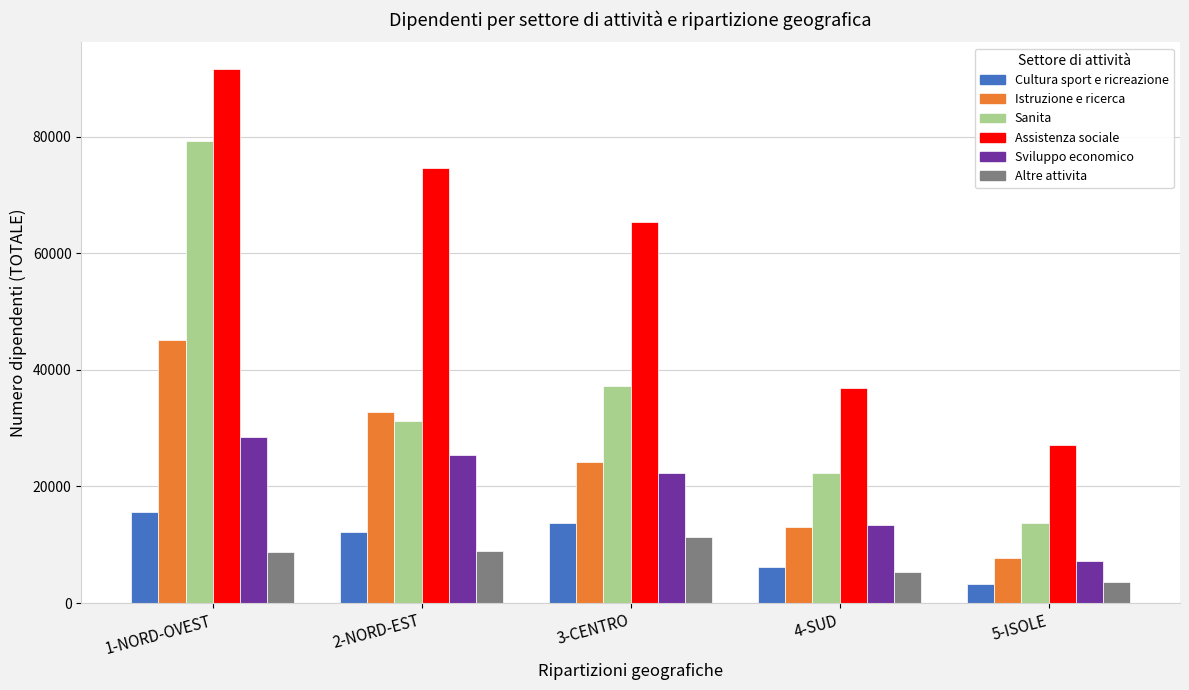

True or false: Altre attivita has a value of 5073.8 at 1-NORD-OVEST.

False